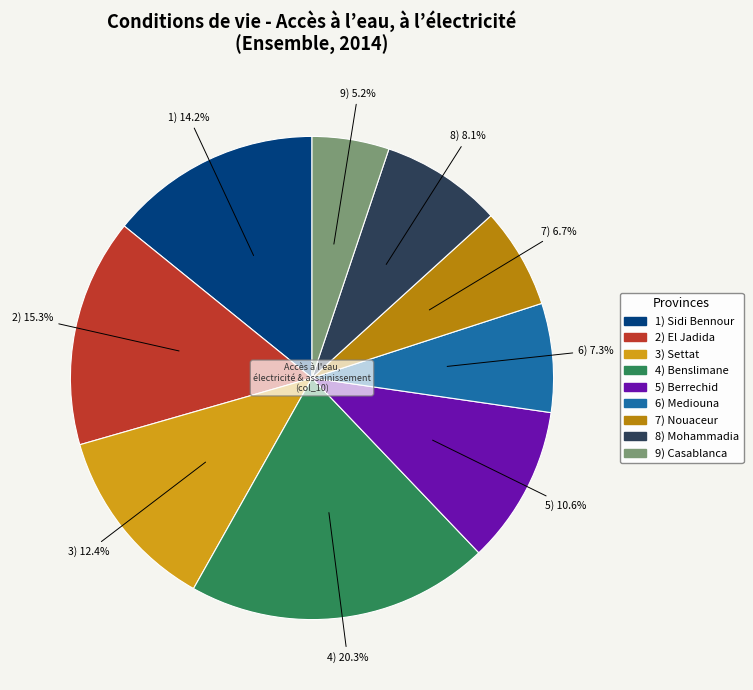

Which slice is the smallest?

Casablanca